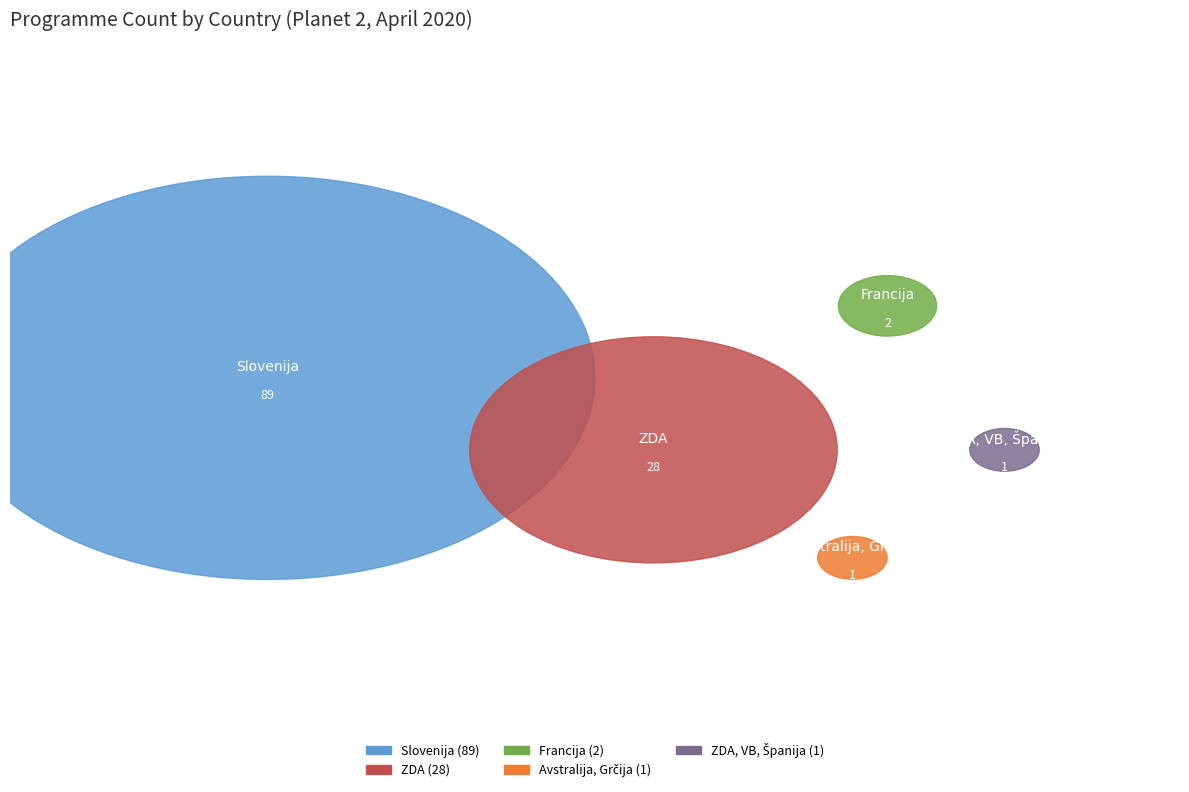

What is the change in value from Slovenija to Avstralija, Grčija?

-88